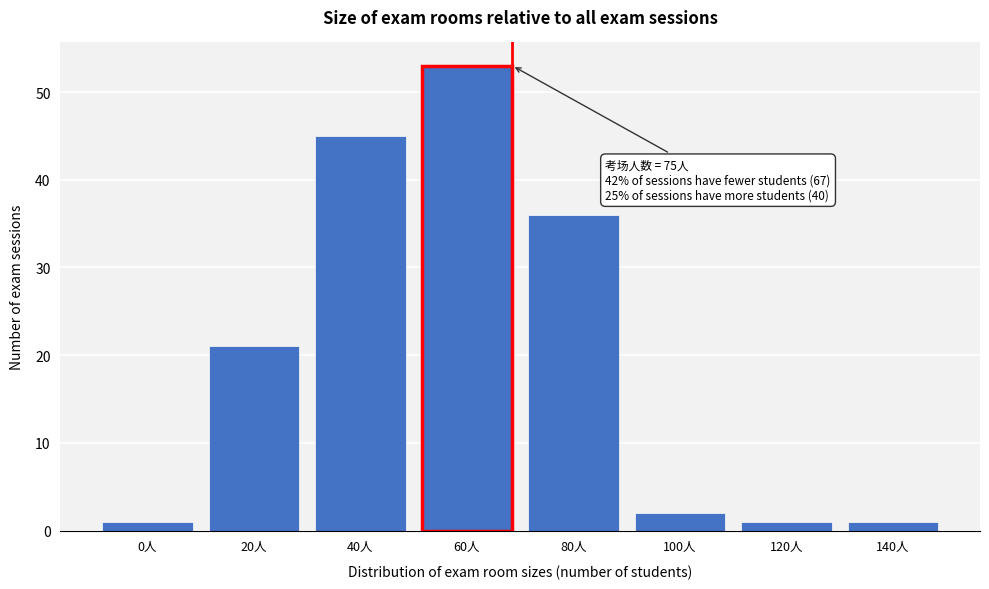

Reading left to right, what are all the values shown in this chart?

0人=1	20人=21	40人=45	60人=53	80人=36	100人=2	120人=1	140人=1